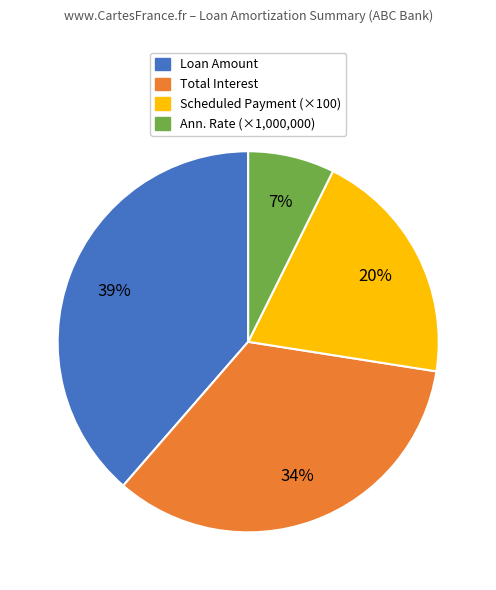

To the nearest percent, what is the average slice percentage?

25%